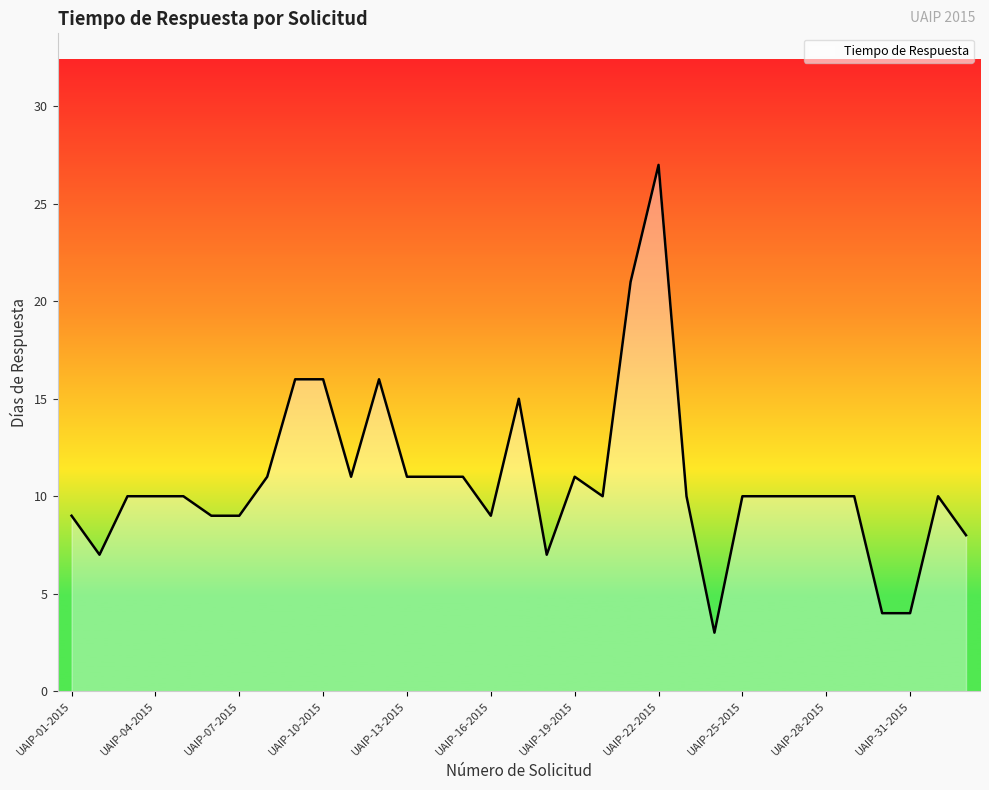

What is the difference between the maximum and minimum values?

24